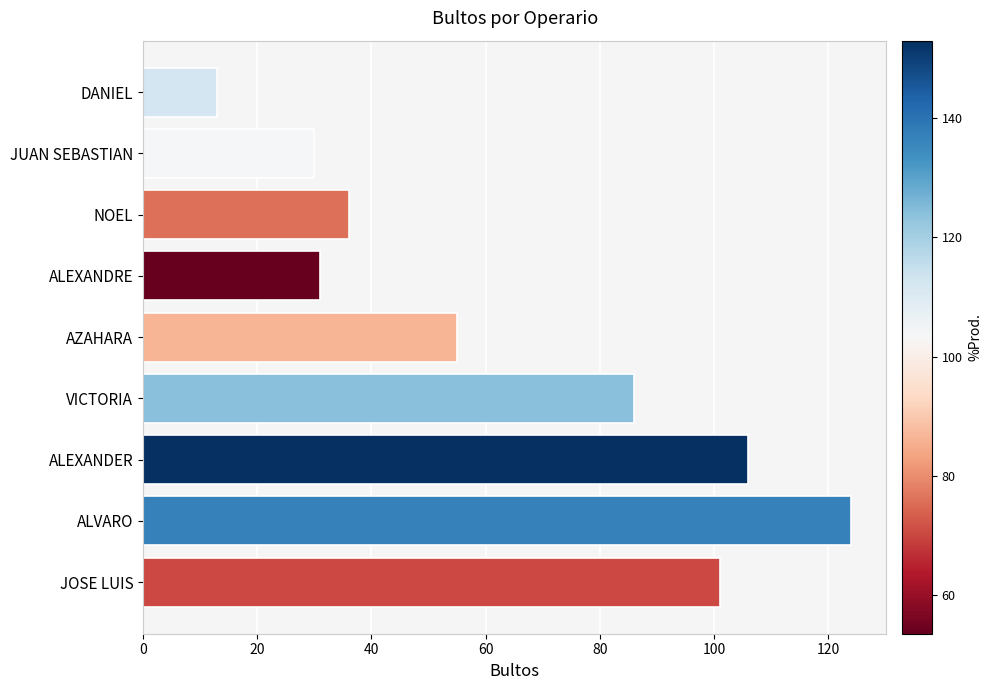

Which category has the highest value across all series?

ALVARO